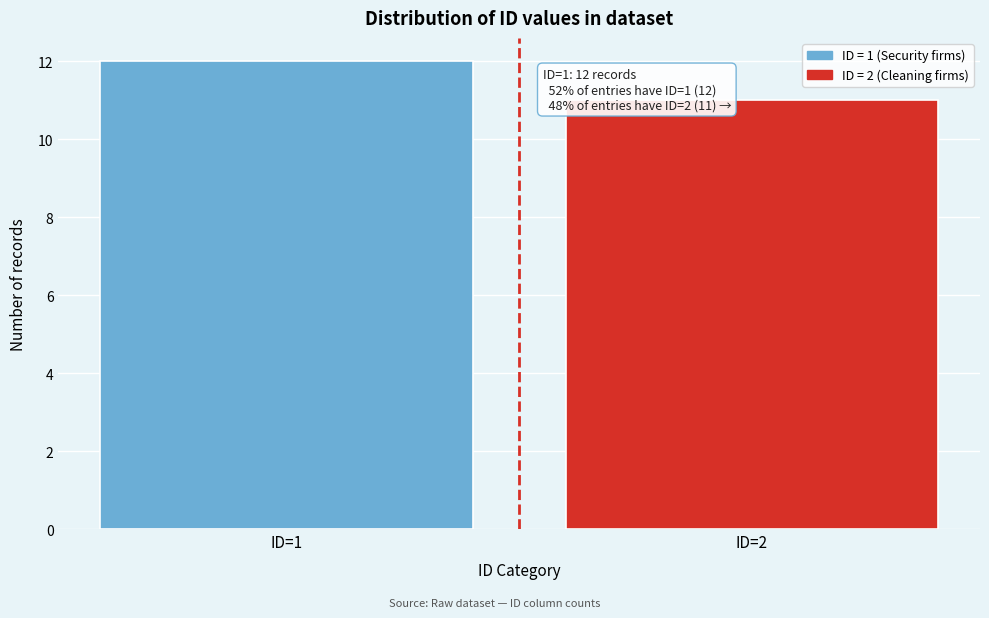

Reading left to right, list all the values displayed in this chart.

ID=1=12	ID=2=11